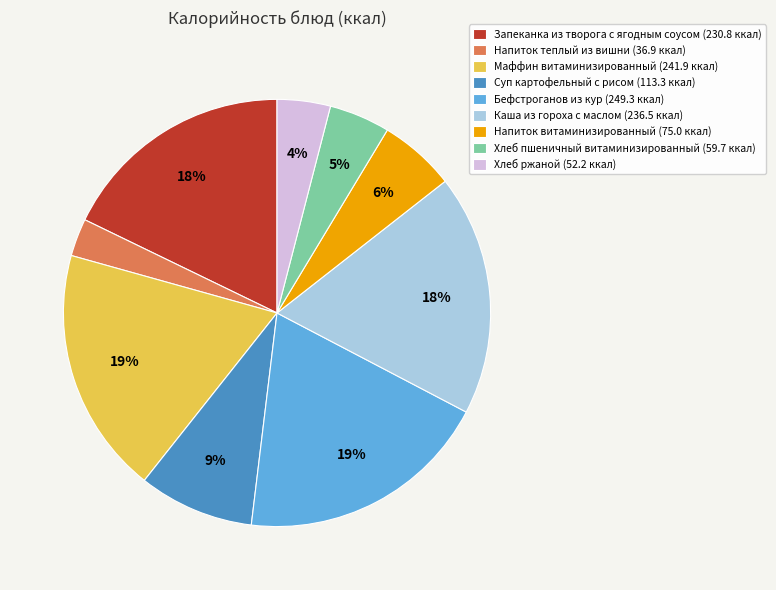

Approximately how many times larger is the value at Напиток теплый из вишни compared to Суп картофельный с рисом?

0.3